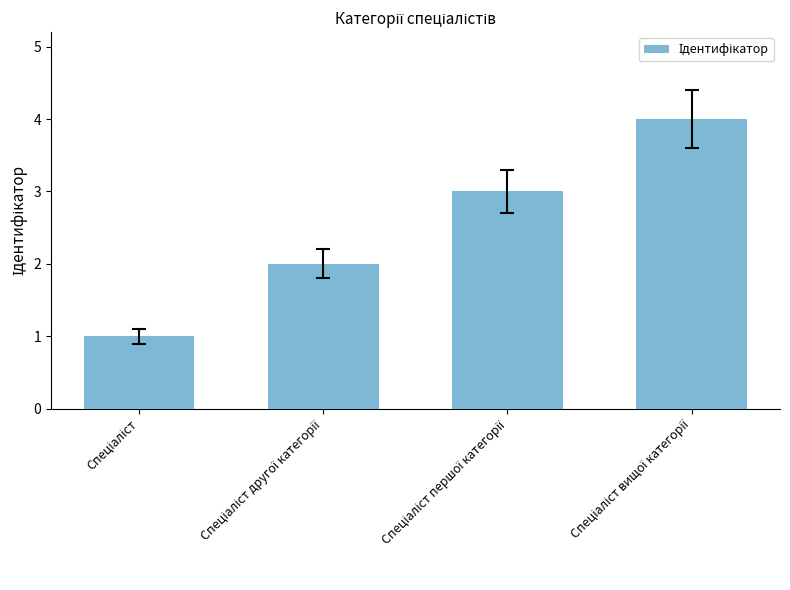

What is the maximum value shown in the chart?

4